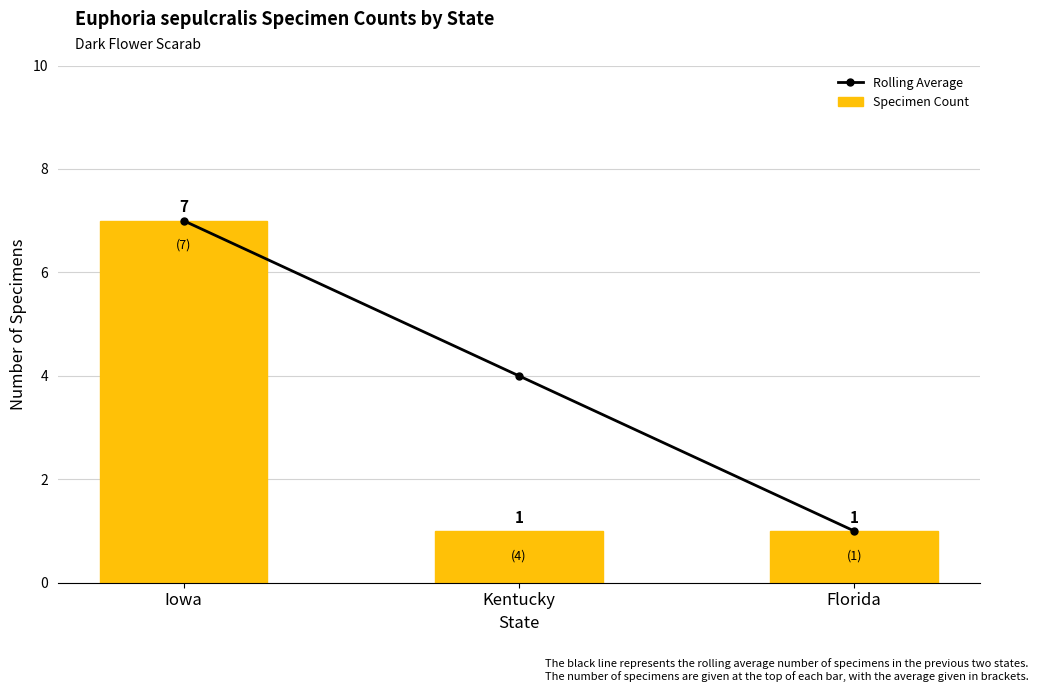

List the labels in order of Specimen Count value, largest first.

Iowa, Kentucky, Florida